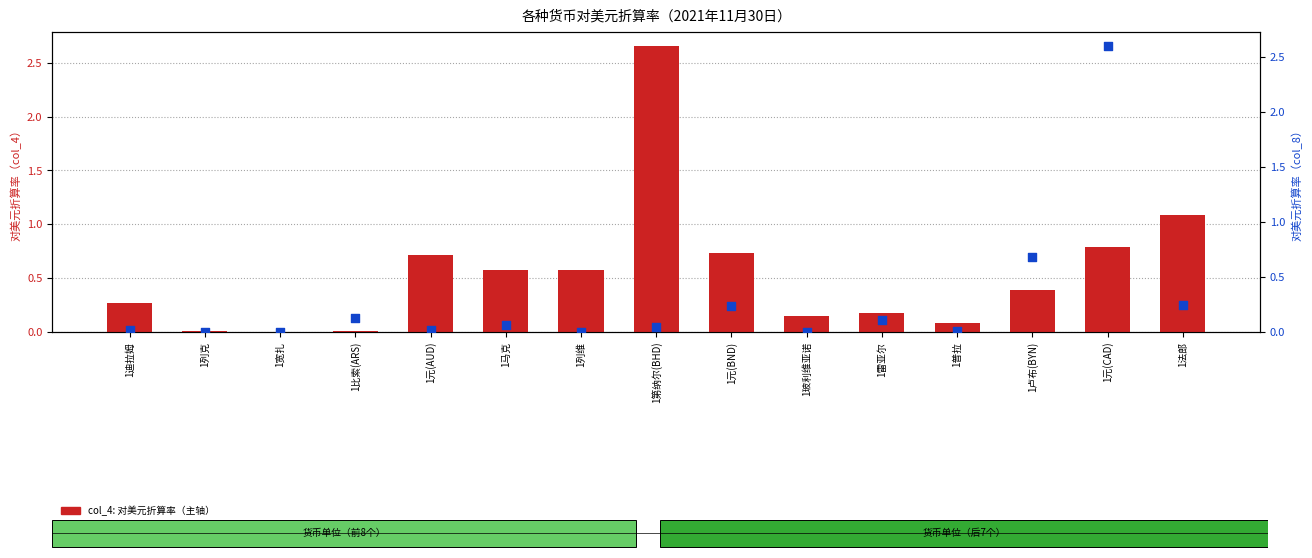

At how many categories does at least one series exceed 0?

15